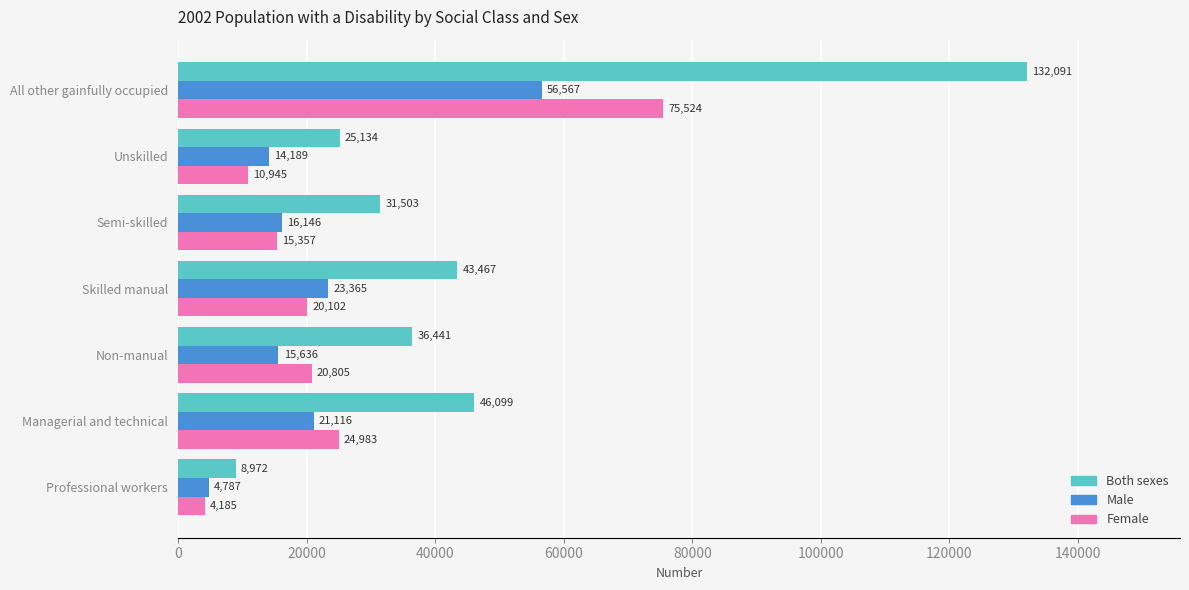

Rank the categories by Female value from highest to lowest.

All other gainfully occupied, Managerial and technical, Non-manual, Skilled manual, Semi-skilled, Unskilled, Professional workers